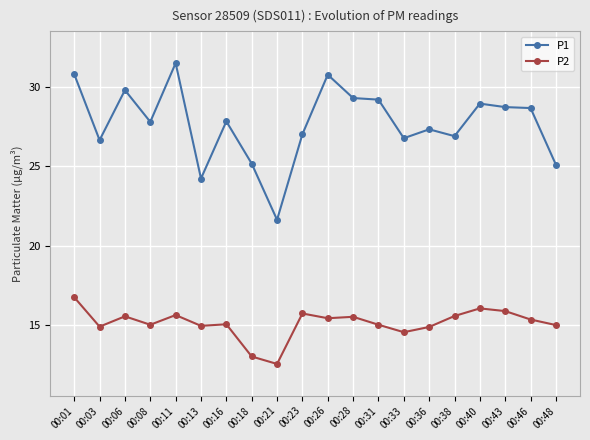

Rank the series at 00:23 from lowest to highest value.

P2, P1